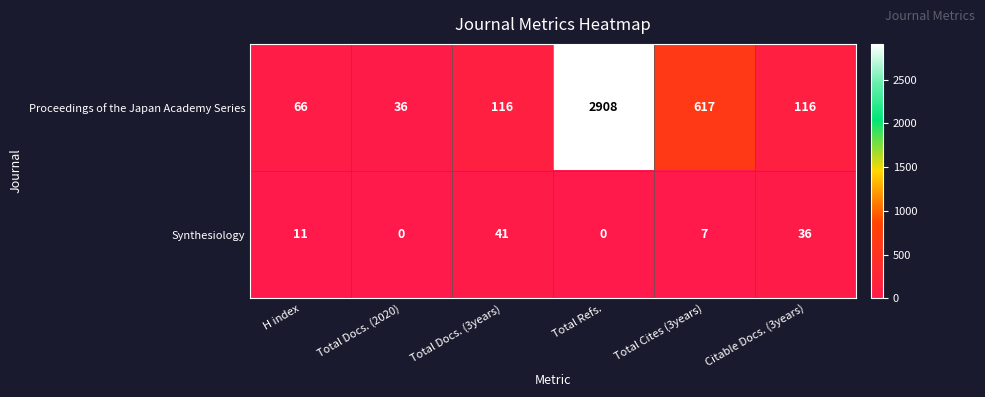

List the series in order of their peak value, highest first.

Proceedings of the Japan Academy Series, Synthesiology